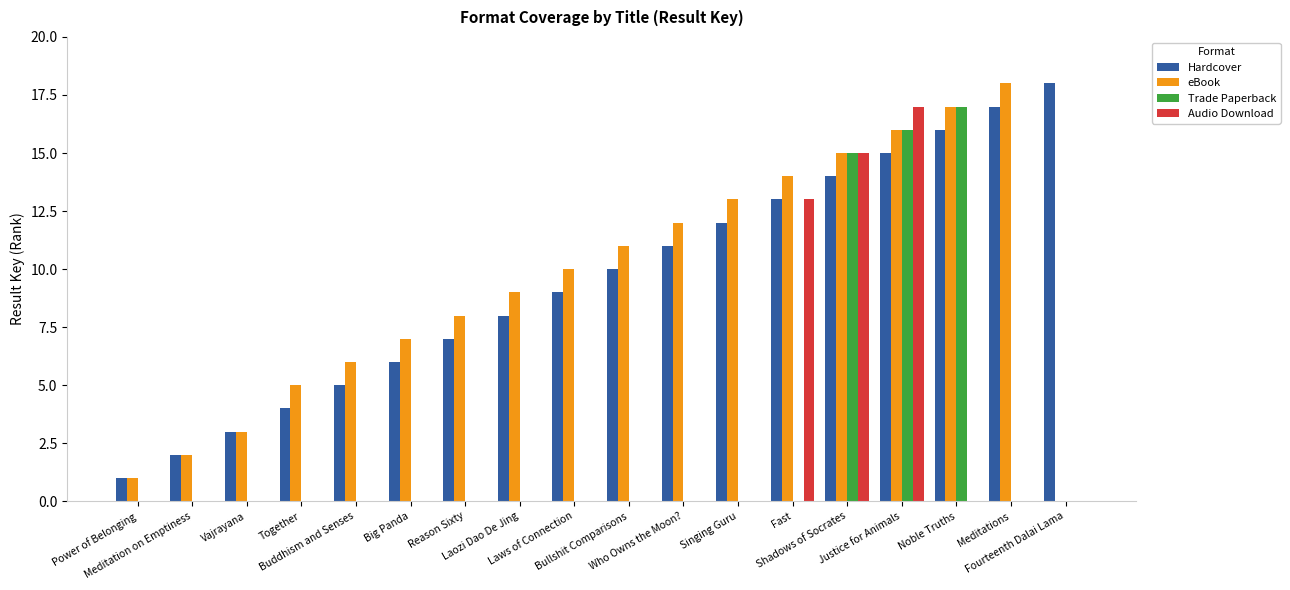

Does the chart contain stacked bars?

No